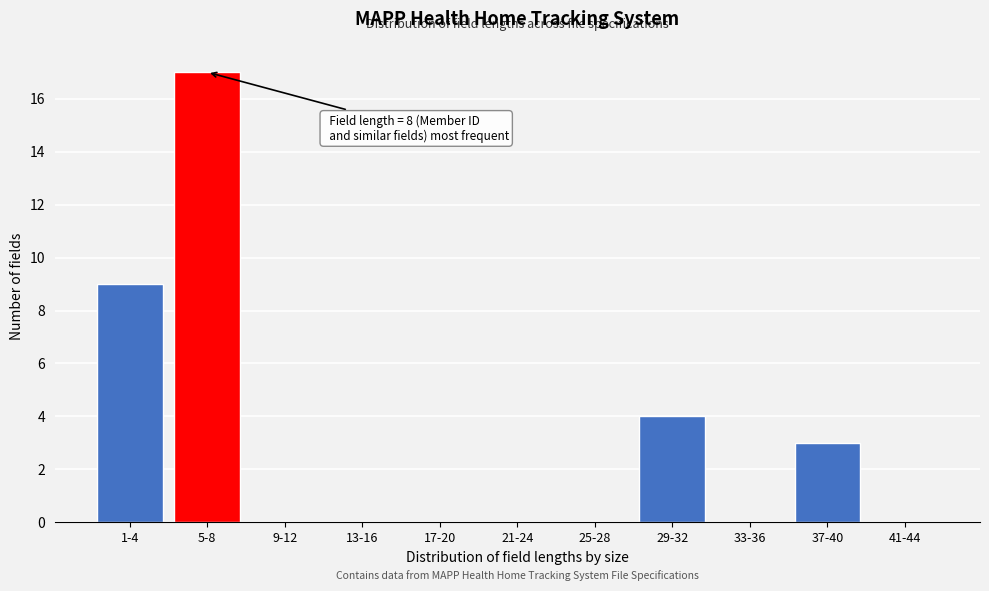

Reading right to left, list all the values displayed in this chart.

41-44=0	37-40=3	33-36=0	29-32=4	25-28=0	21-24=0	17-20=0	13-16=0	9-12=0	5-8=17	1-4=9